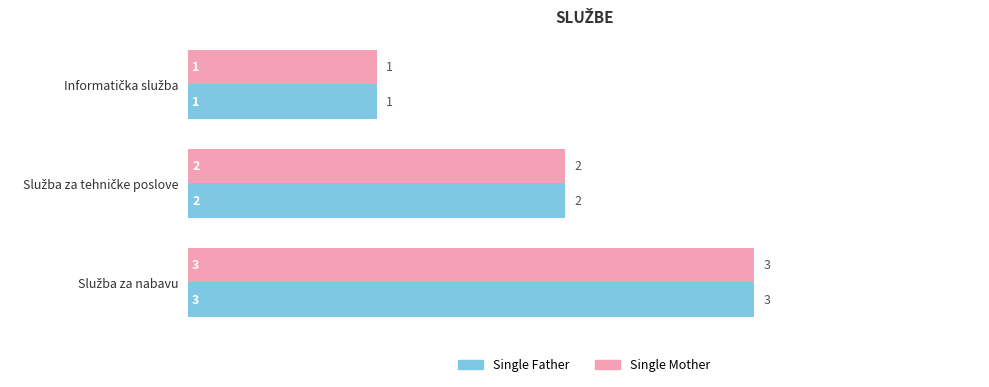

How many Single Mother values are between 1 and 3?

3